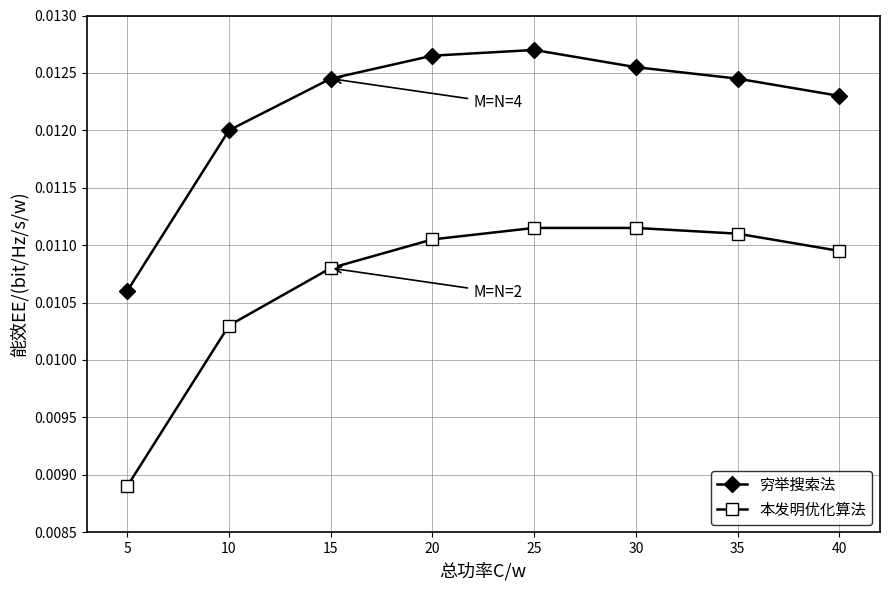

At which category does the chart reach its minimum across all series?

5